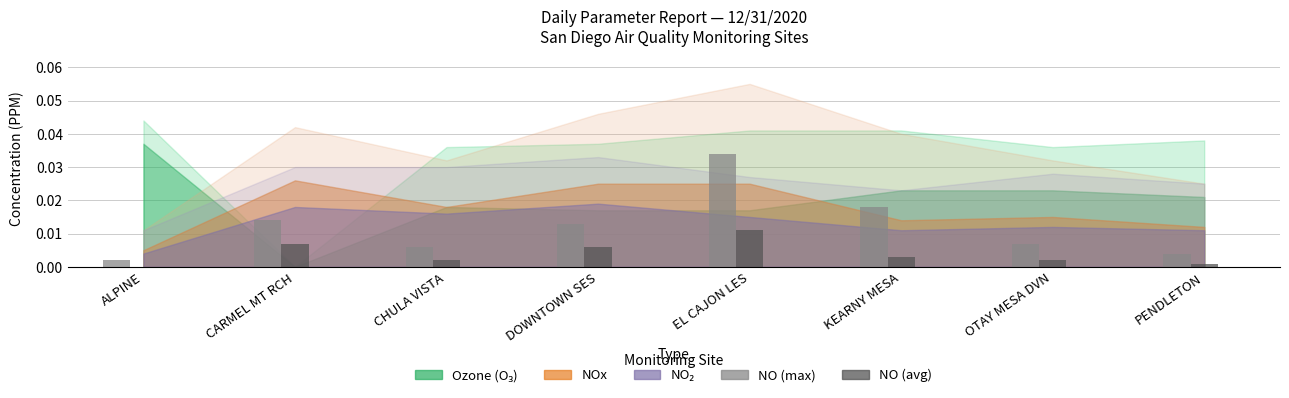

At which category is the sum across all series the highest?

EL CAJON LES